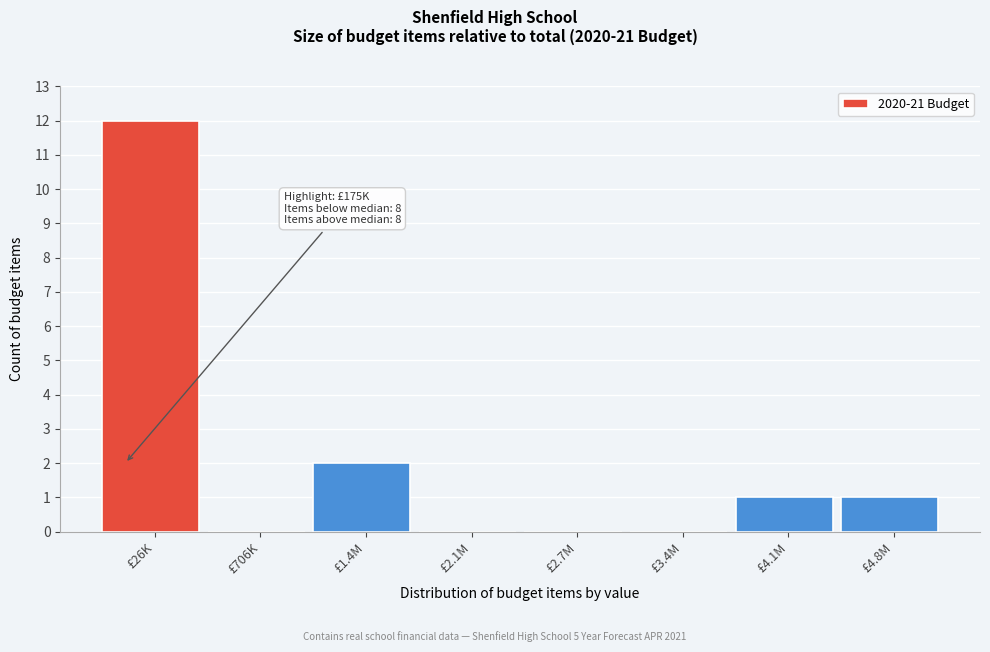

Reading right to left, list all the values displayed in this chart.

£4.8M=1	£4.1M=1	£3.4M=0	£2.7M=0	£2.1M=0	£1.4M=2	£706K=0	£26K=12